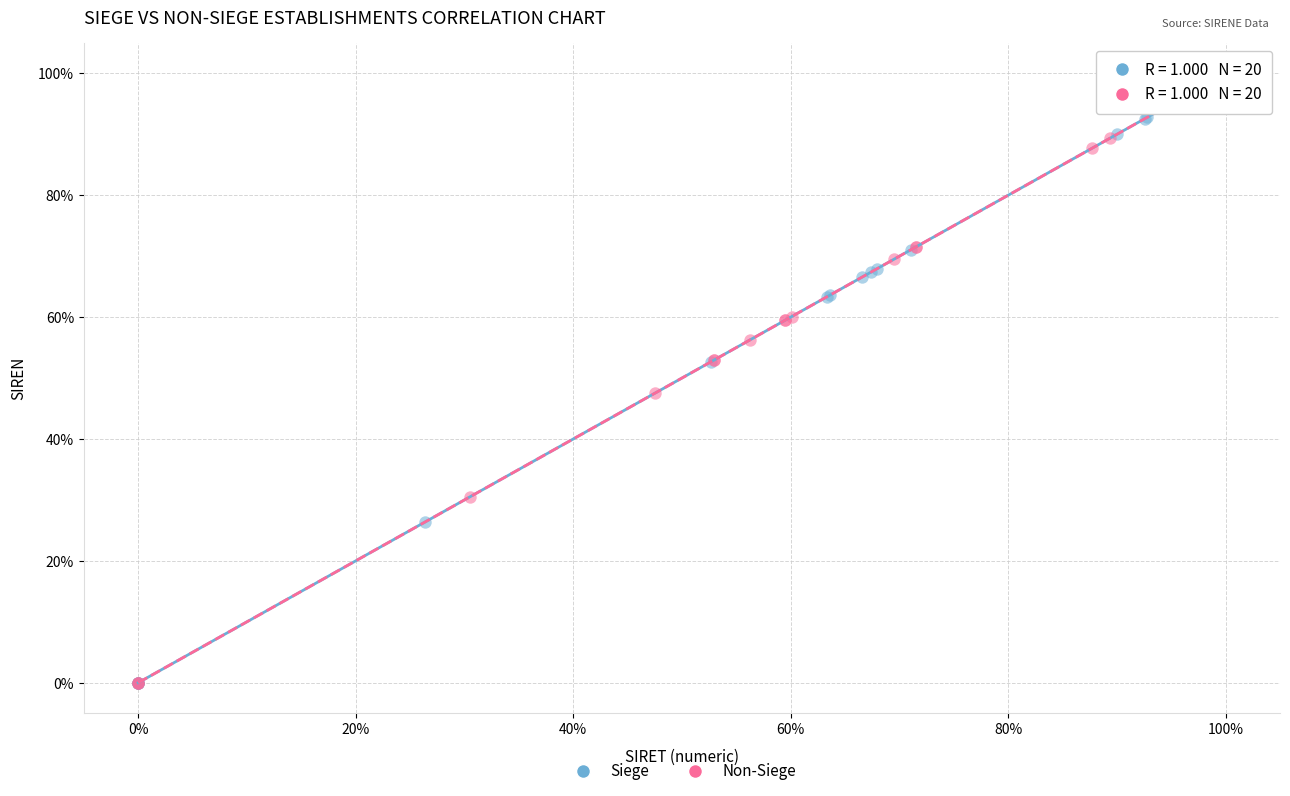

What are all the series names shown in the legend?

Siege, Non-Siege